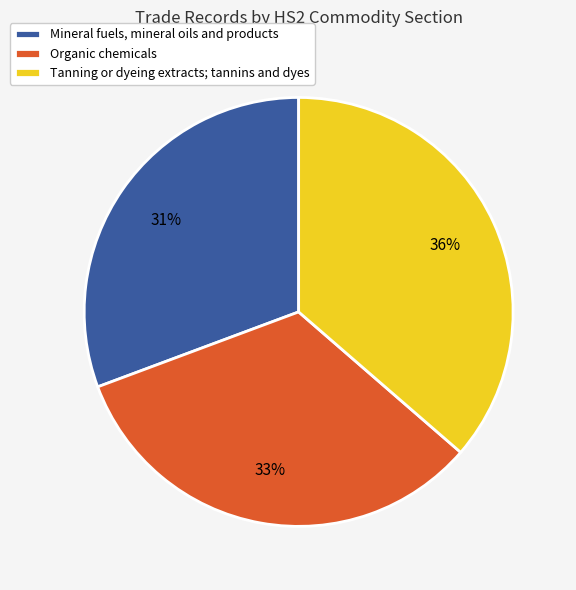

How many segments does this pie chart have?

3